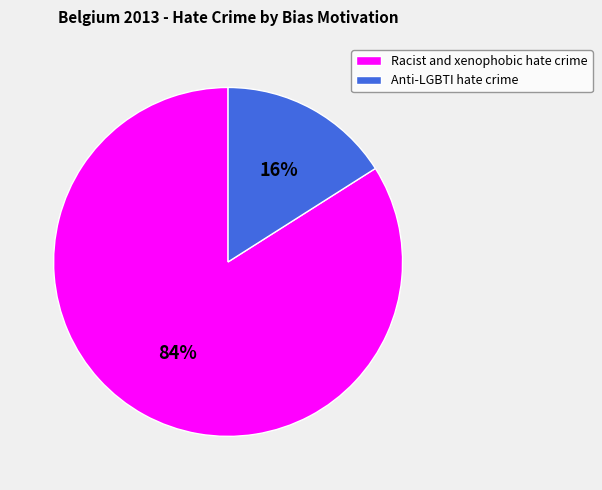

Approximately how many times larger is the value at Racist and xenophobic hate crime compared to Anti-LGBTI hate crime?

5.2